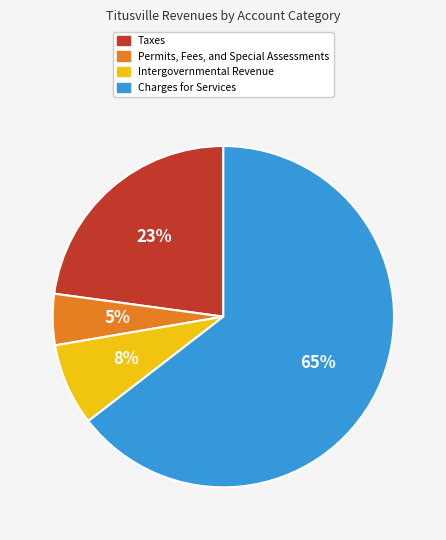

Rank the categories by value from highest to lowest.

Charges for Services, Taxes, Intergovernmental Revenue, Permits, Fees, and Special Assessments